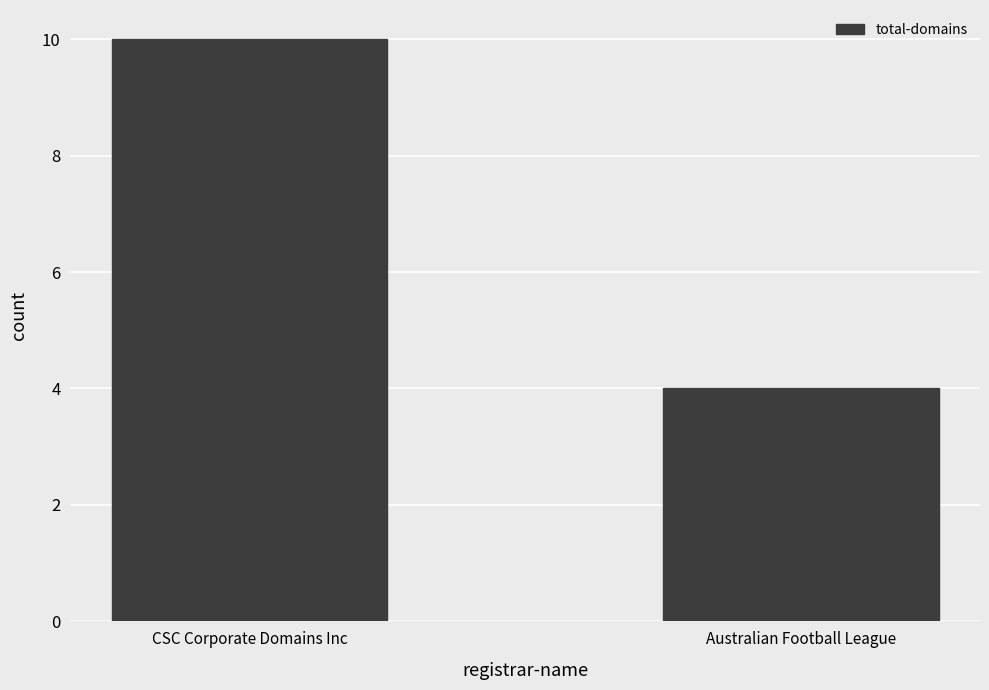

Count the values in the range 4 to 10.

2